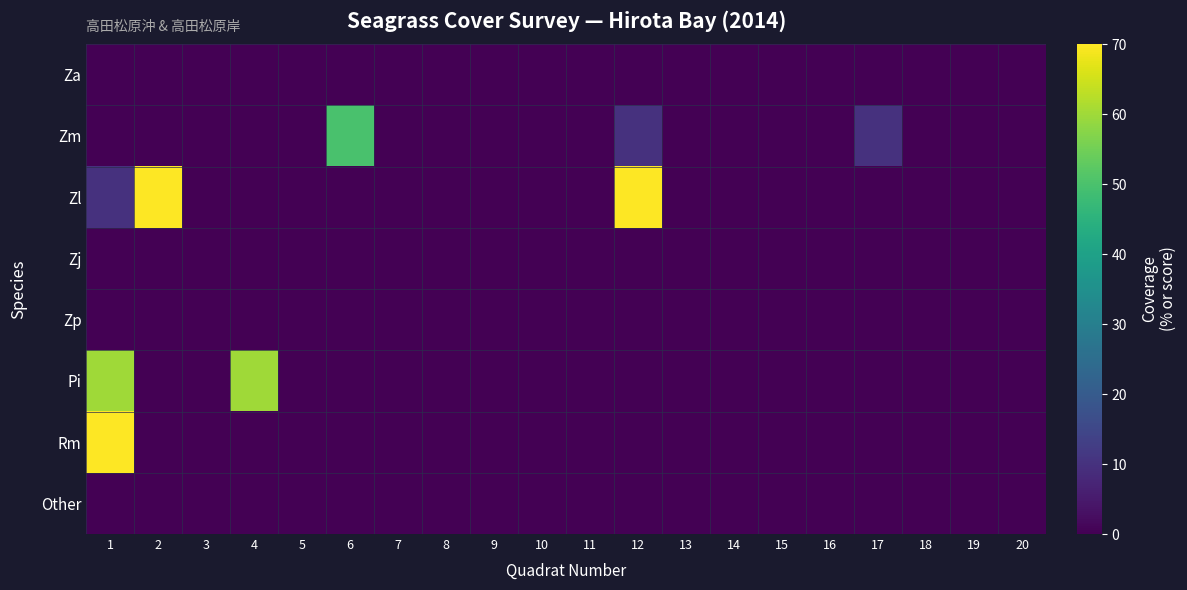

Reading right to left, transcribe all the data shown in this chart.

Za: 20=0	19=0	18=0	17=0	16=0	15=0	14=0	13=0	12=0	11=0	10=0	9=0	8=0	7=0	6=0	5=0	4=0	3=0	2=0	1=0
Zm: 20=0	19=0	18=0	17=10	16=0	15=0	14=0	13=0	12=10	11=0	10=0	9=0	8=0	7=0	6=50	5=0	4=0	3=0	2=0	1=0
Zl: 20=0	19=0	18=0	17=0	16=0	15=0	14=0	13=0	12=70	11=0	10=0	9=0	8=0	7=0	6=0	5=0	4=0	3=0	2=70	1=10
Zj: 20=0	19=0	18=0	17=0	16=0	15=0	14=0	13=0	12=0	11=0	10=0	9=0	8=0	7=0	6=0	5=0	4=0	3=0	2=0	1=0
Zp: 20=0	19=0	18=0	17=0	16=0	15=0	14=0	13=0	12=0	11=0	10=0	9=0	8=0	7=0	6=0	5=0	4=0	3=0	2=0	1=0
Pi: 20=0	19=0	18=0	17=0	16=0	15=0	14=0	13=0	12=0	11=0	10=0	9=0	8=0	7=0	6=0	5=0	4=60	3=0	2=0	1=60
Rm: 20=0	19=0	18=0	17=0	16=0	15=0	14=0	13=0	12=0	11=0	10=0	9=0	8=0	7=0	6=0	5=0	4=0	3=0	2=0	1=70
Other: 20=0	19=0	18=0	17=0	16=0	15=0	14=0	13=0	12=0	11=0	10=0	9=0	8=0	7=0	6=0	5=0	4=0	3=0	2=0	1=0